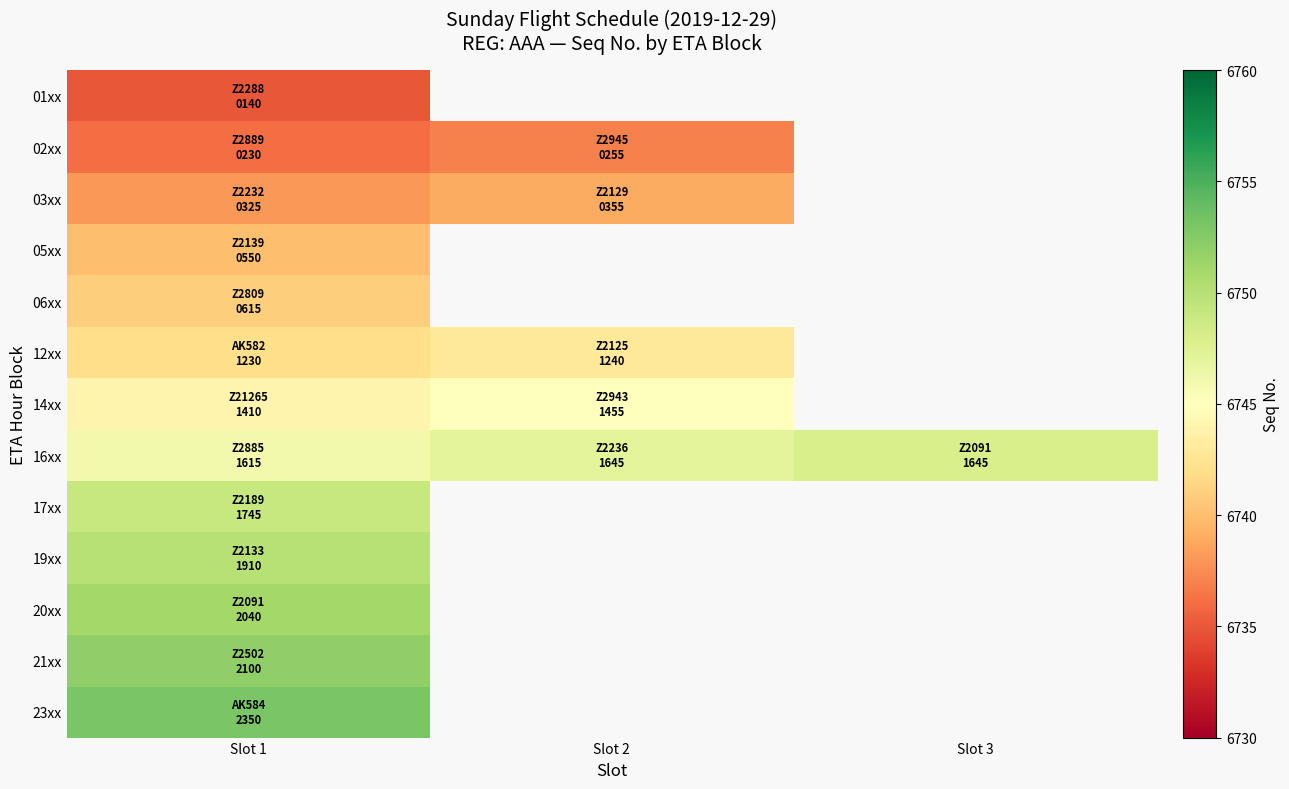

List the labels in order of 01xx value, largest first.

Slot 1, Slot 2, Slot 3